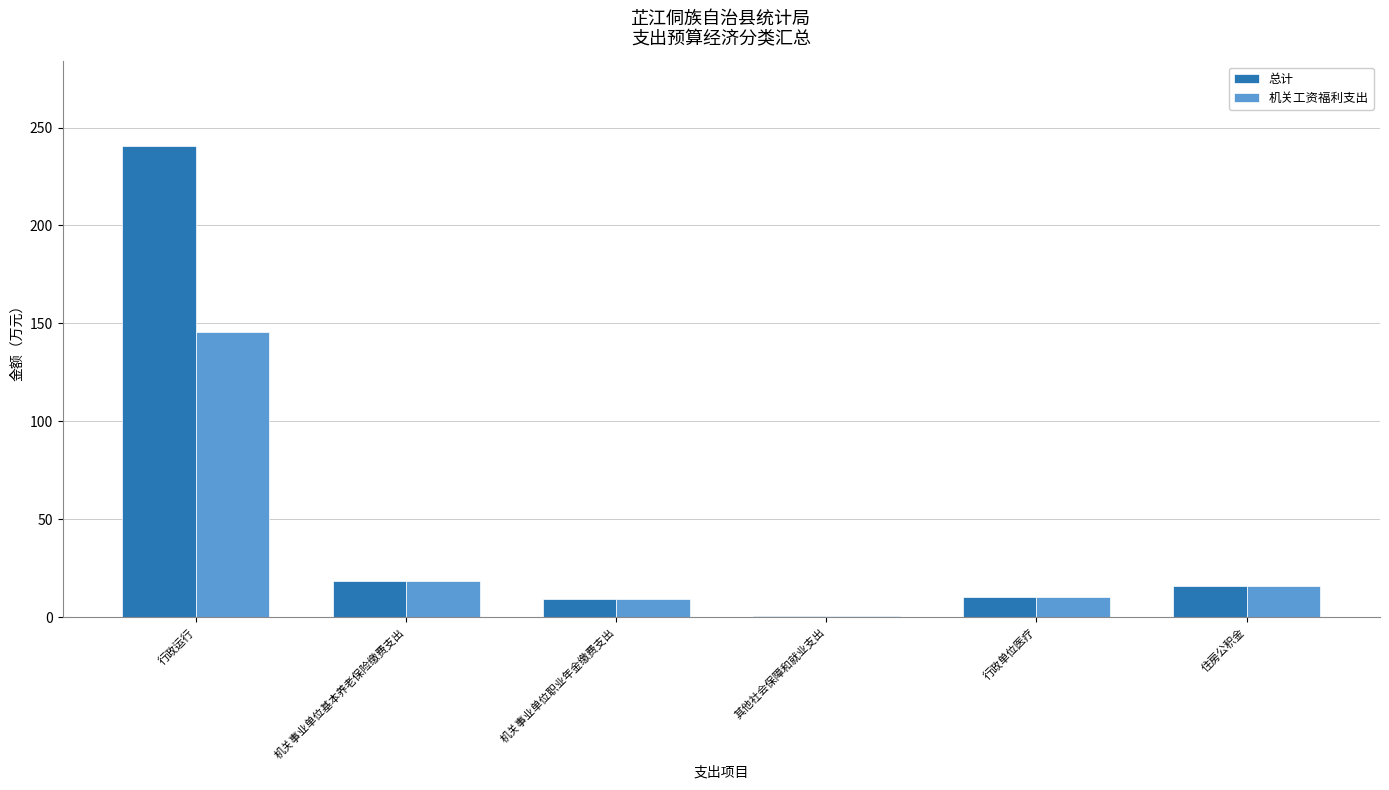

Does the chart contain stacked bars?

No